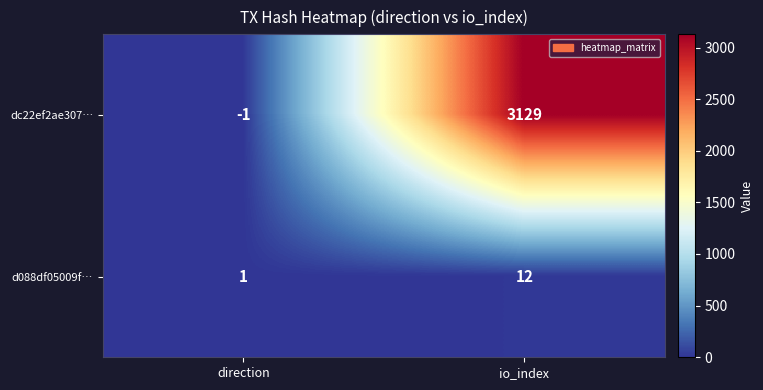

Rank the series at io_index from highest to lowest value.

dc22ef2ae307…, d088df05009f…